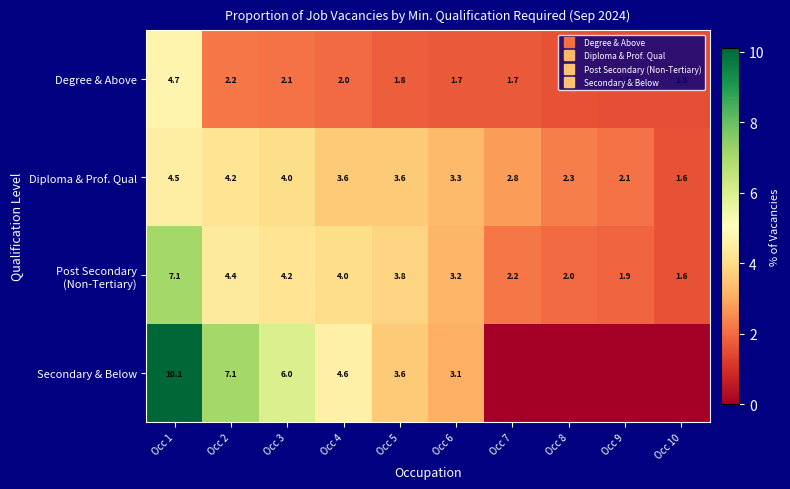

What is the minimum value for Degree & Above?

1.5